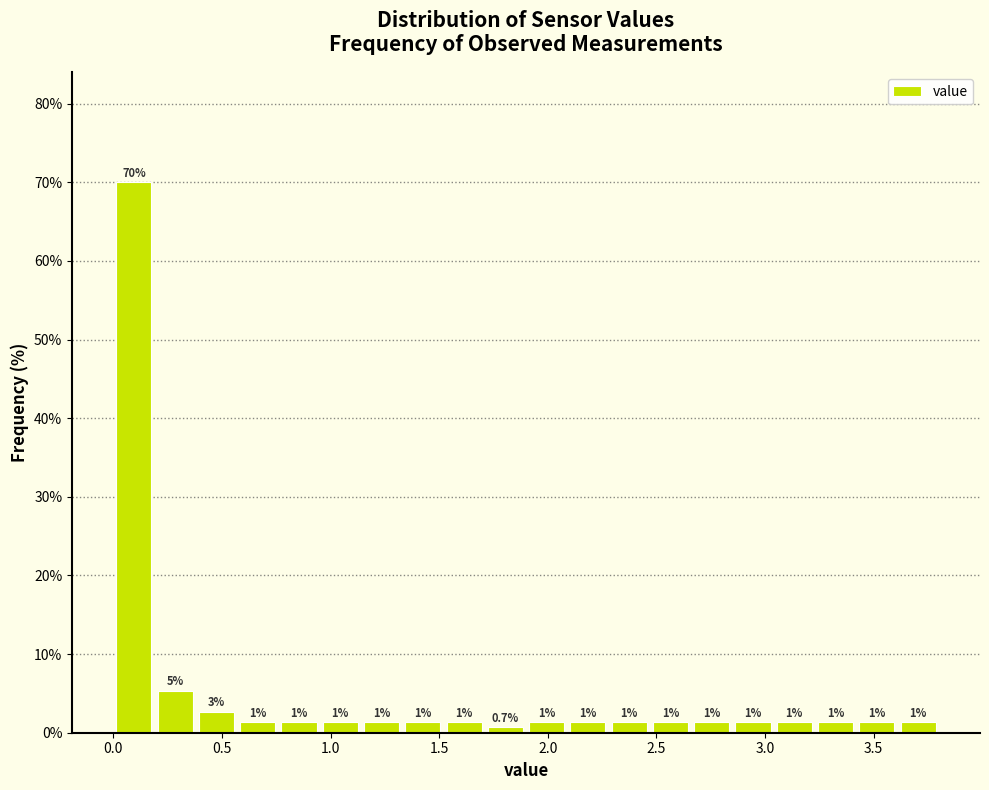

Around what value on the x-axis is the tallest bar? Give the approximate position of its centre, as read against the axis.

0.10